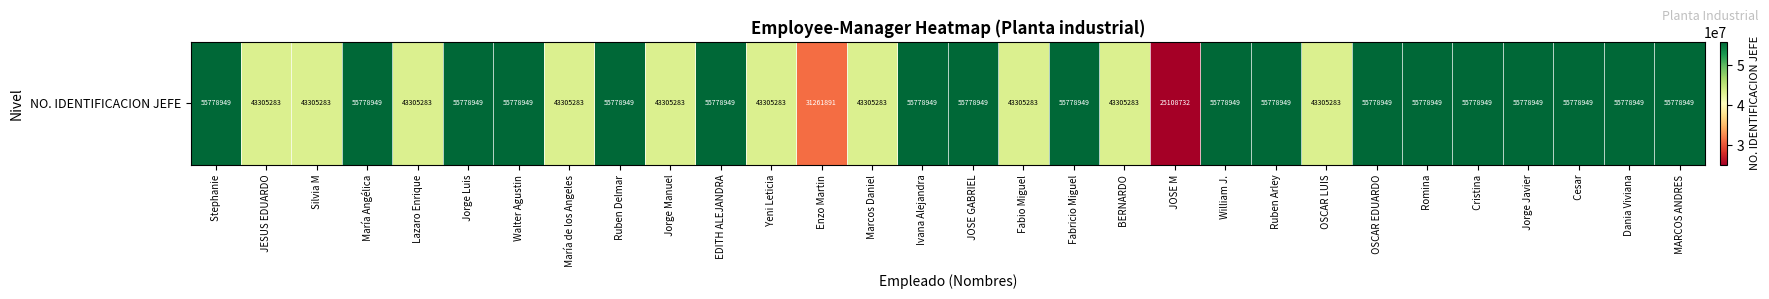

What is the minimum value shown in the chart?

25108732